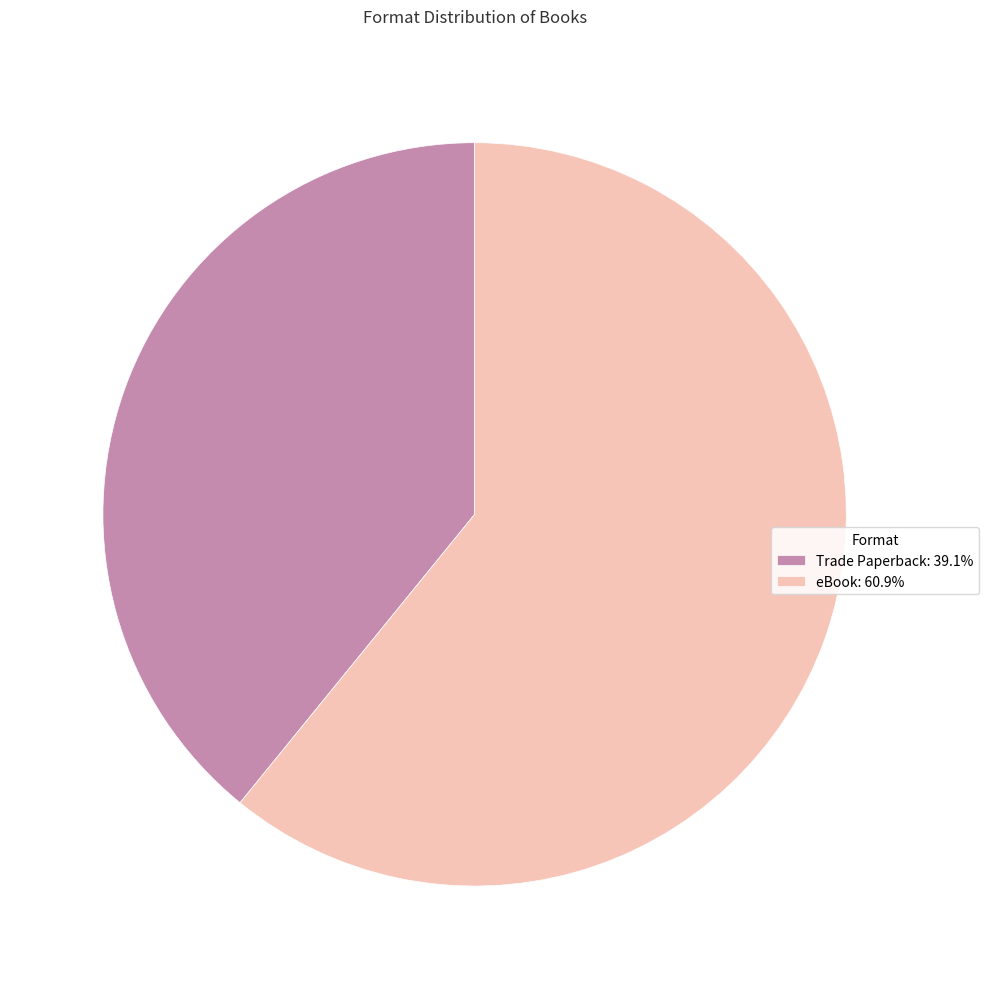

Combined, do Trade Paperback and eBook account for over 50%?

Yes